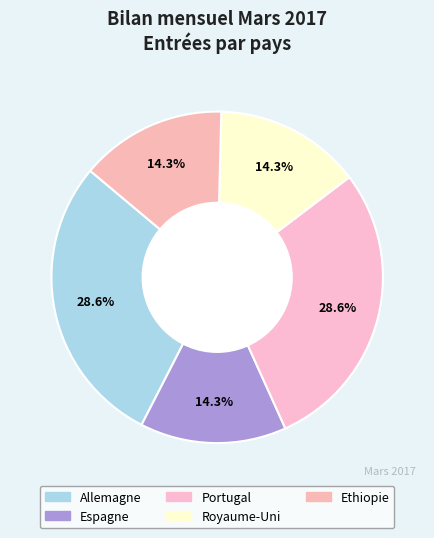

How many segments does this pie chart have?

5